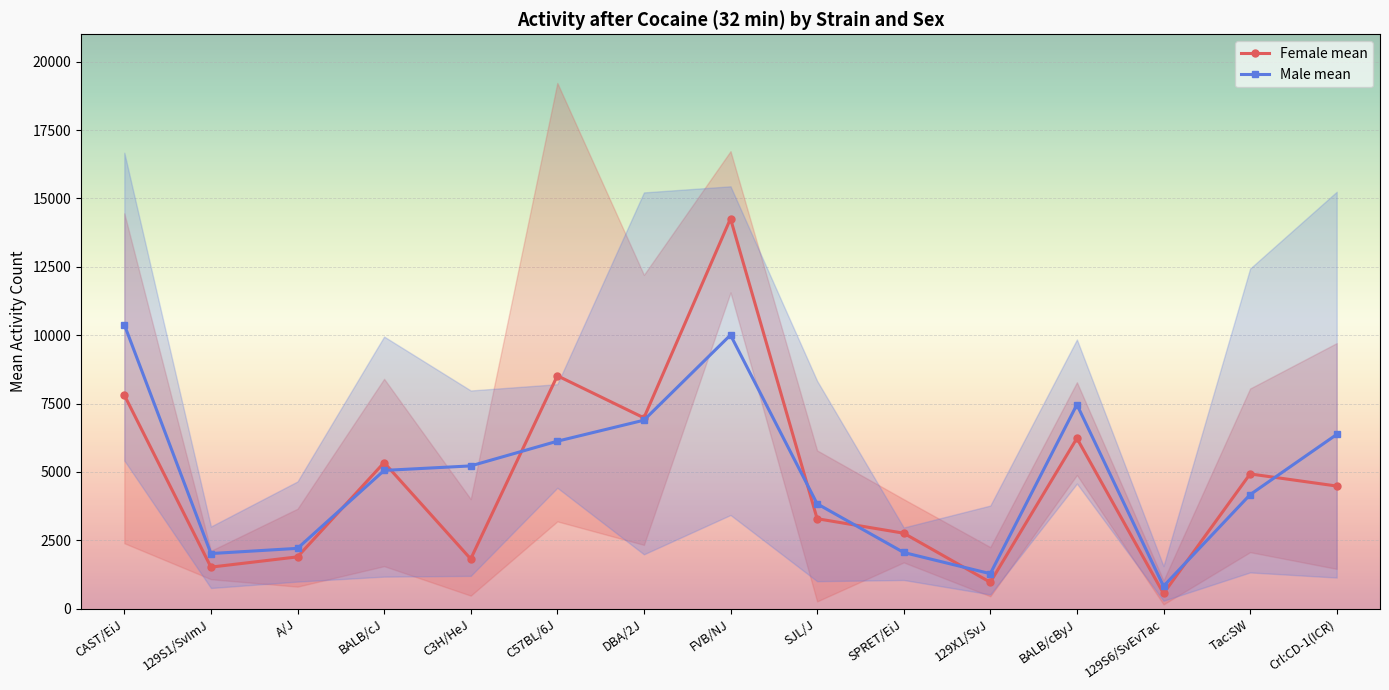

Between 129S1/SvImJ and CAST/EiJ, which is larger?

CAST/EiJ